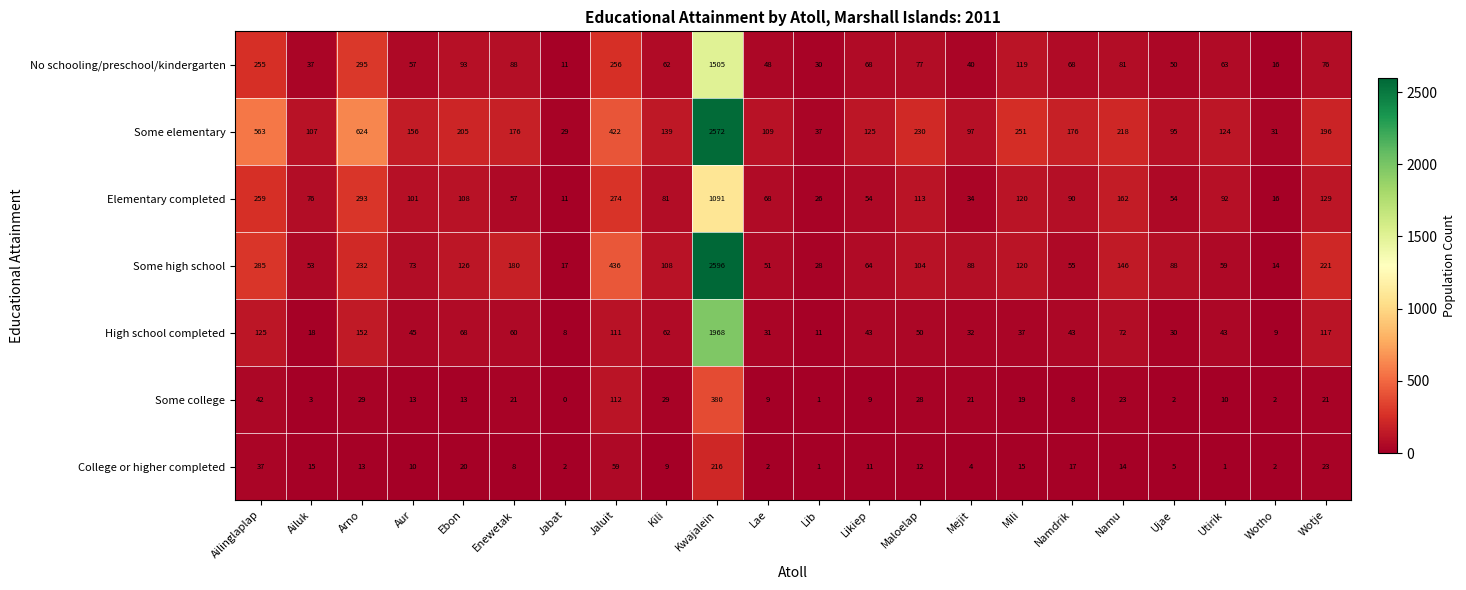

True or false: Some high school has a value of 23 at Jabat.

False